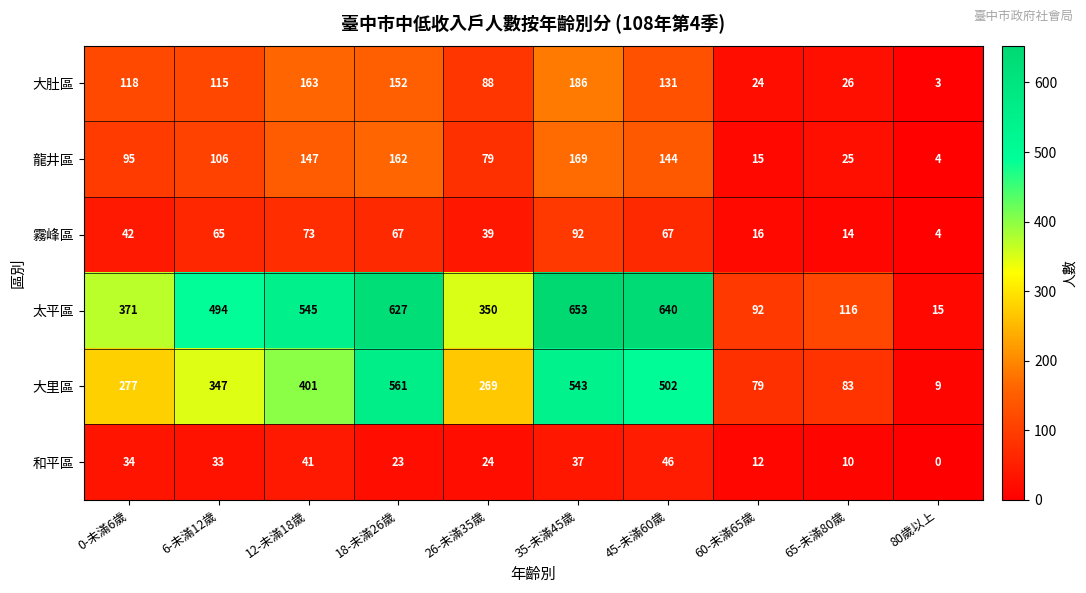

What is the total value across all series at 0-未滿6歲?

937